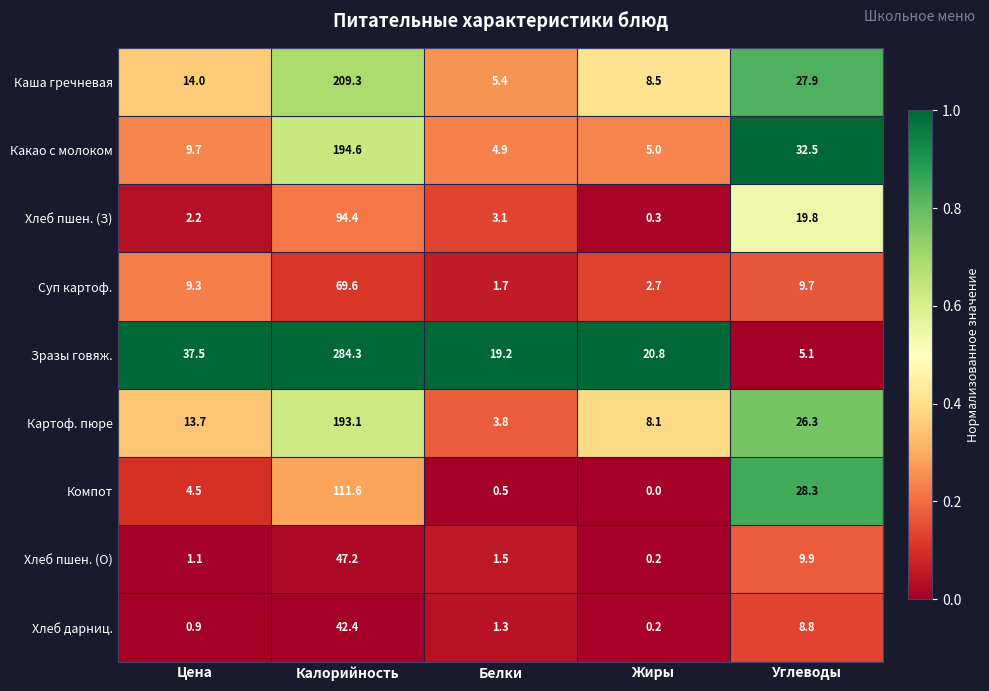

At which category does the chart reach its minimum across all series?

Жиры